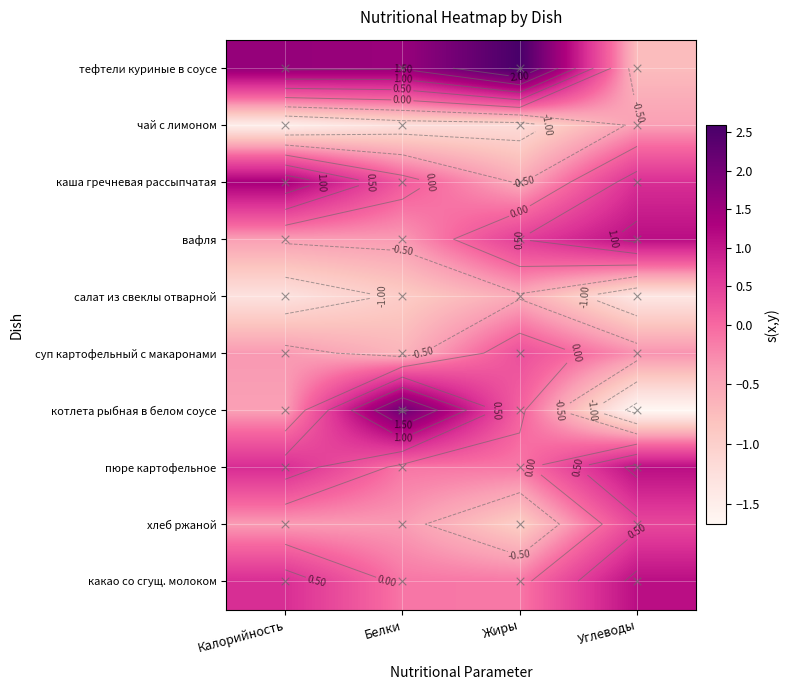

At which category is the sum across all series the highest?

Жиры